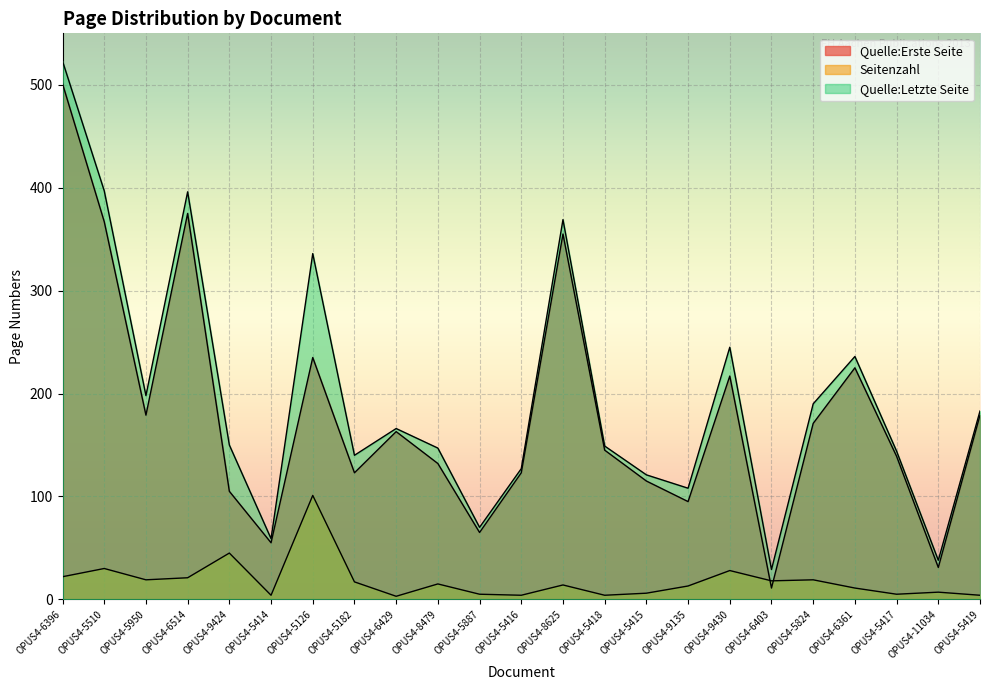

True or false: Seitenzahl has more than 1 points higher than both neighbors.

True